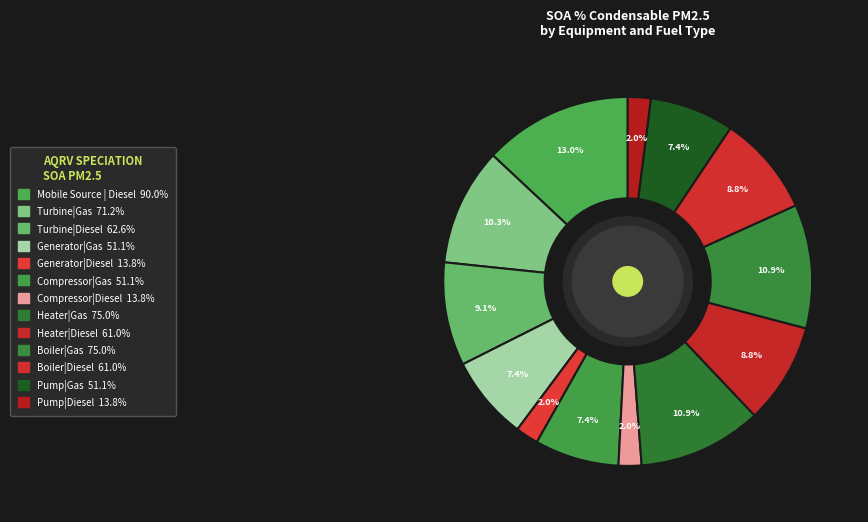

How much of the chart is everything except Pump|Gas?

92.6%